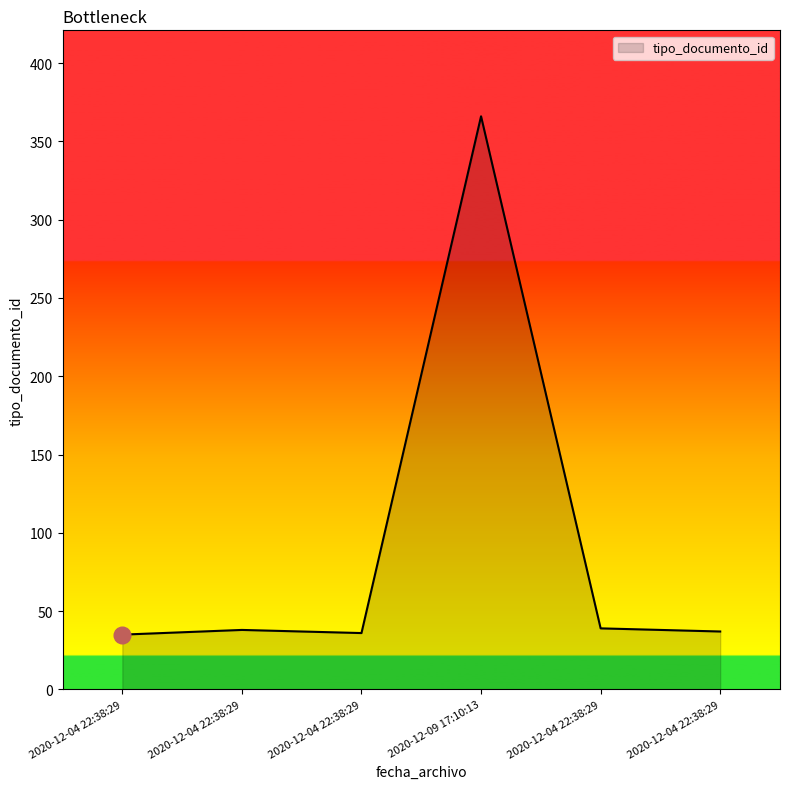

How many lines are shown in the chart?

1